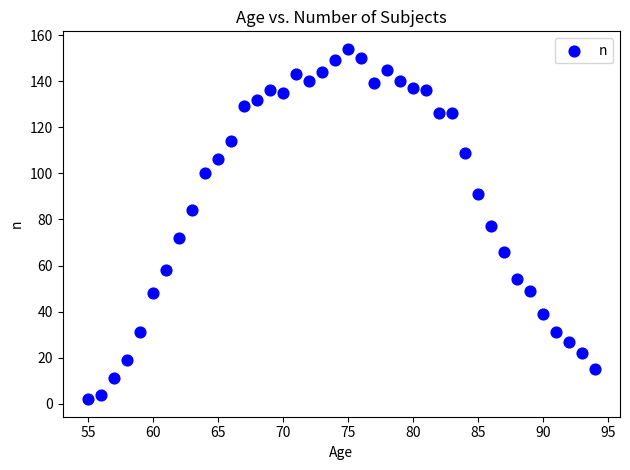

What is the range of X values (max minus min)?

39